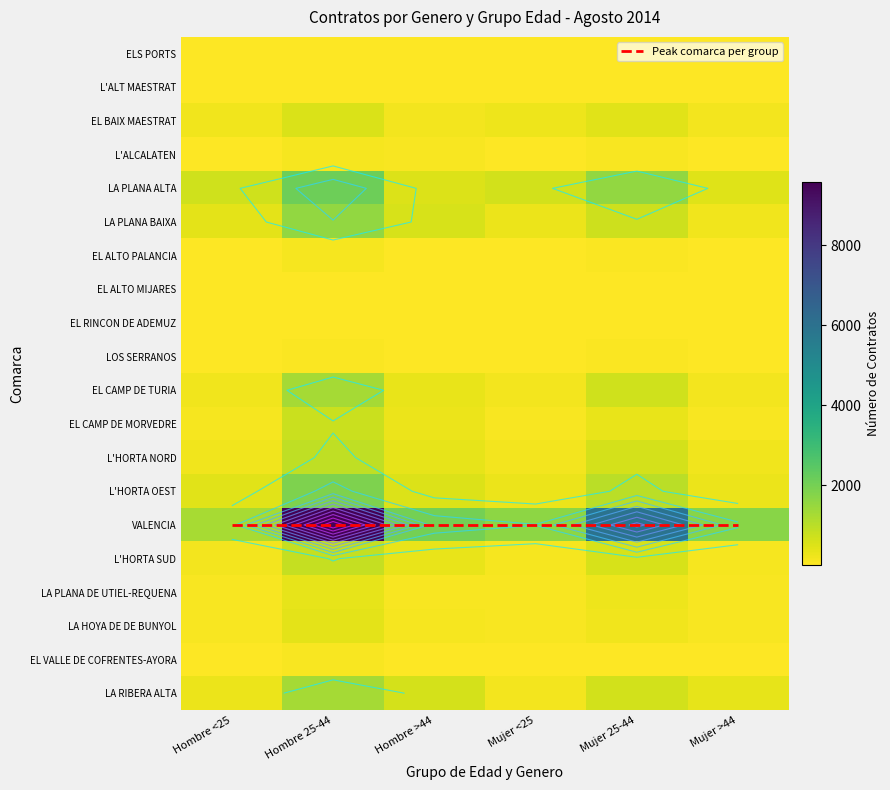

What is the highest value of the LA HOYA DE DE BUNYOL series?

381